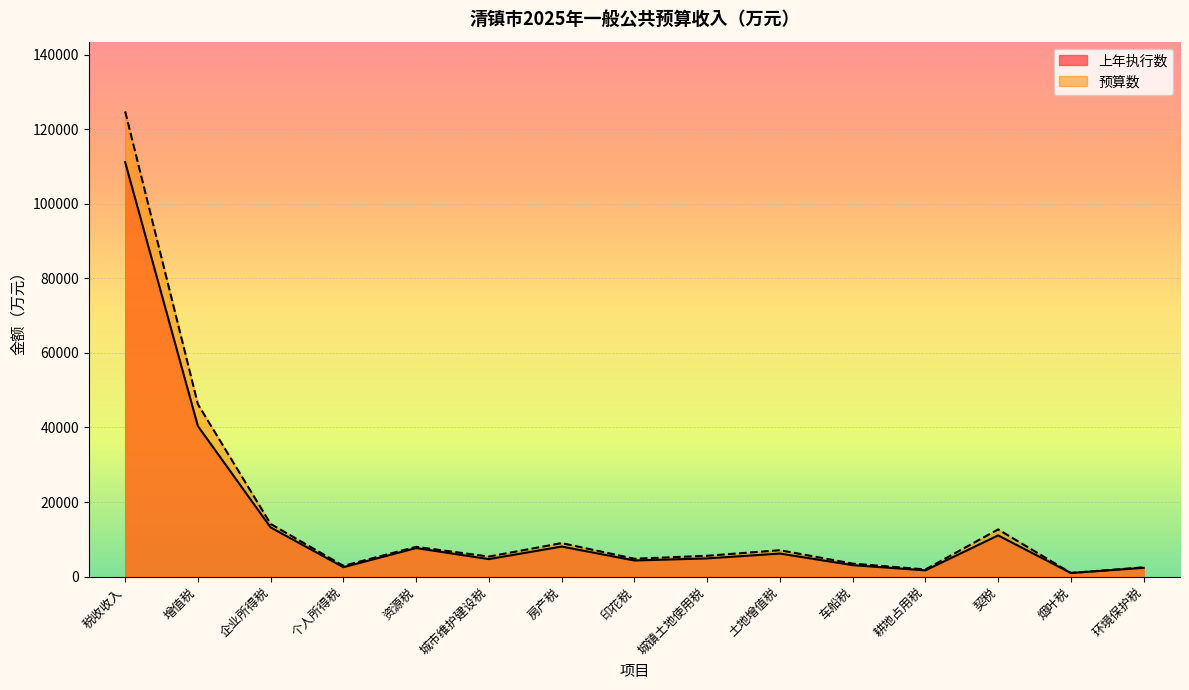

True or false: 上年执行数 and 预算数 intersect in this chart.

False